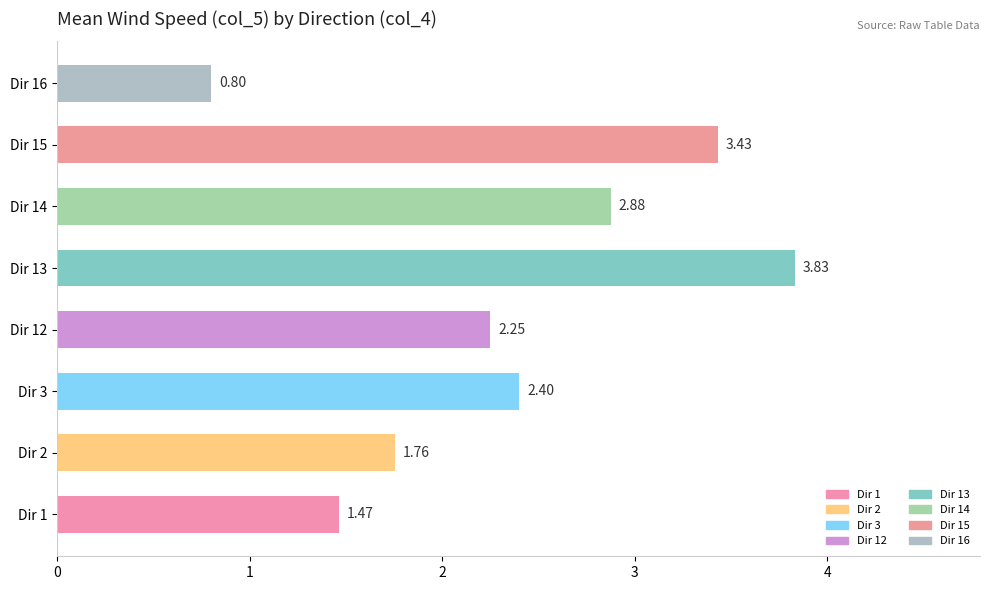

What is the change in value from Dir 3 to Dir 14?

+0.5